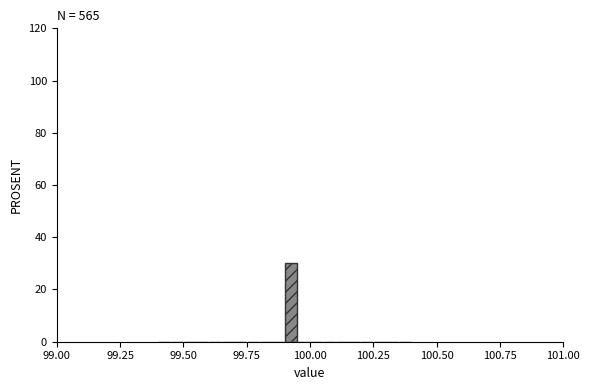

Around what value on the x-axis is the tallest bar? Give the approximate position of its centre, as read against the axis.

99.95